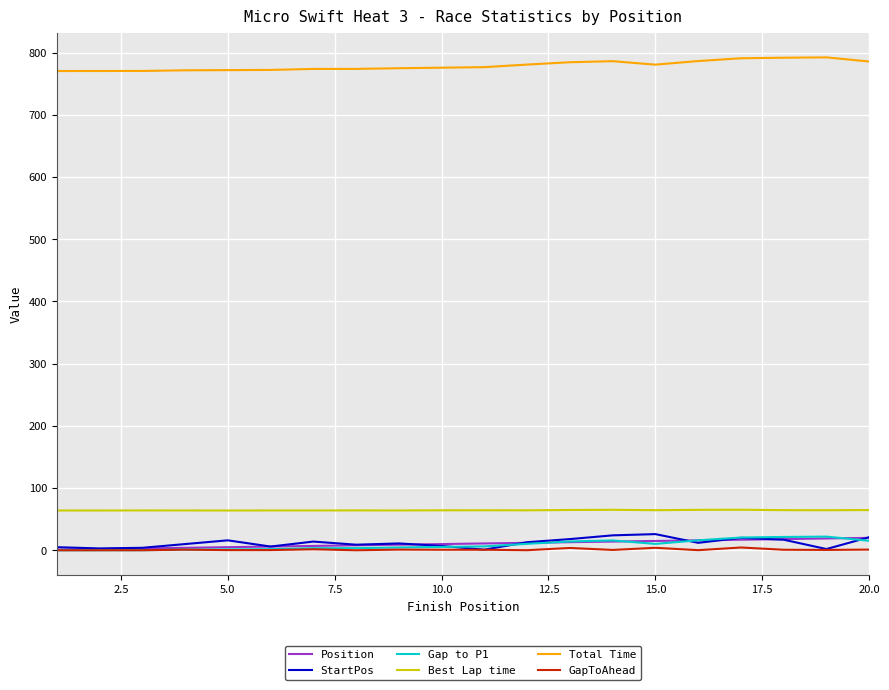

What is the maximum value shown in the chart?

792.3